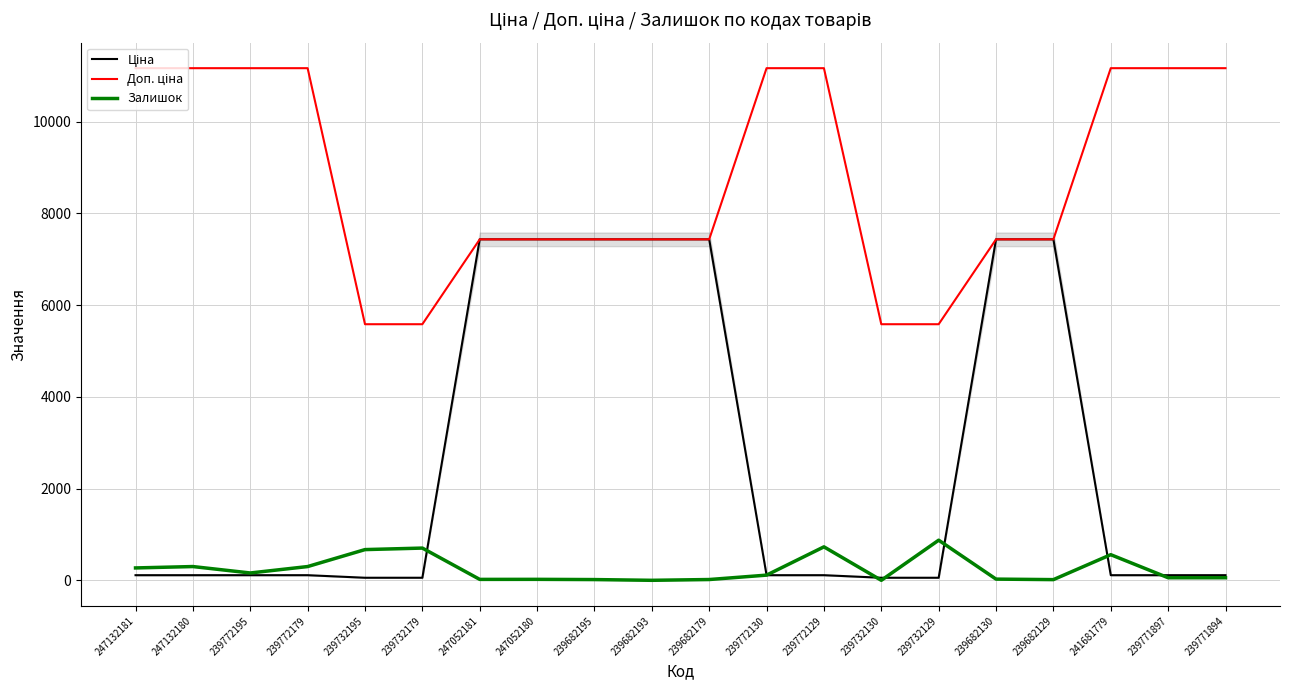

Reading left to right, extract all data points from this chart.

Ціна: 111.7	111.7	111.7	111.7	55.9	55.9	7436.2	7436.2	7436.2	7436.2	7436.2	111.7	111.7	55.9	55.9	7436.2	7436.2	111.7	111.7	111.7
Доп. ціна: 11169.0	11169.0	11169.0	11169.0	5585.0	5585.0	7436.2	7436.2	7436.2	7436.2	7436.2	11169.0	11169.0	5585.0	5585.0	7436.2	7436.2	11169.0	11169.0	11169.0
Залишок: 270.0	300.0	160.0	300.0	670.0	703.0	20.0	21.0	16.0	0.0	17.0	113.0	730.0	0.0	875.0	26.0	15.0	559.0	56.0	56.0